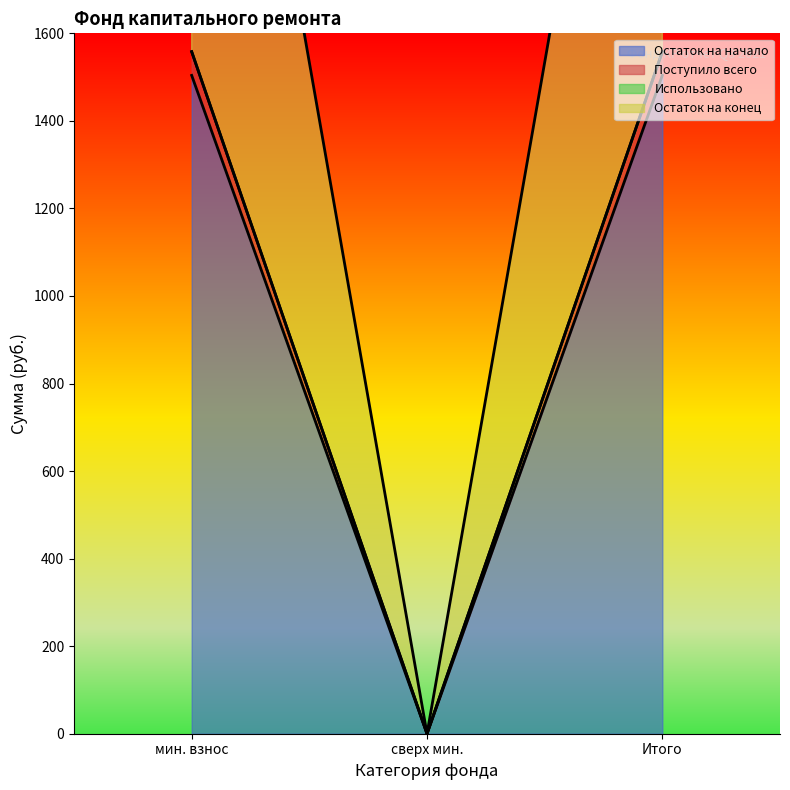

At which label does Остаток на начало reach its minimum?

сверх мин.